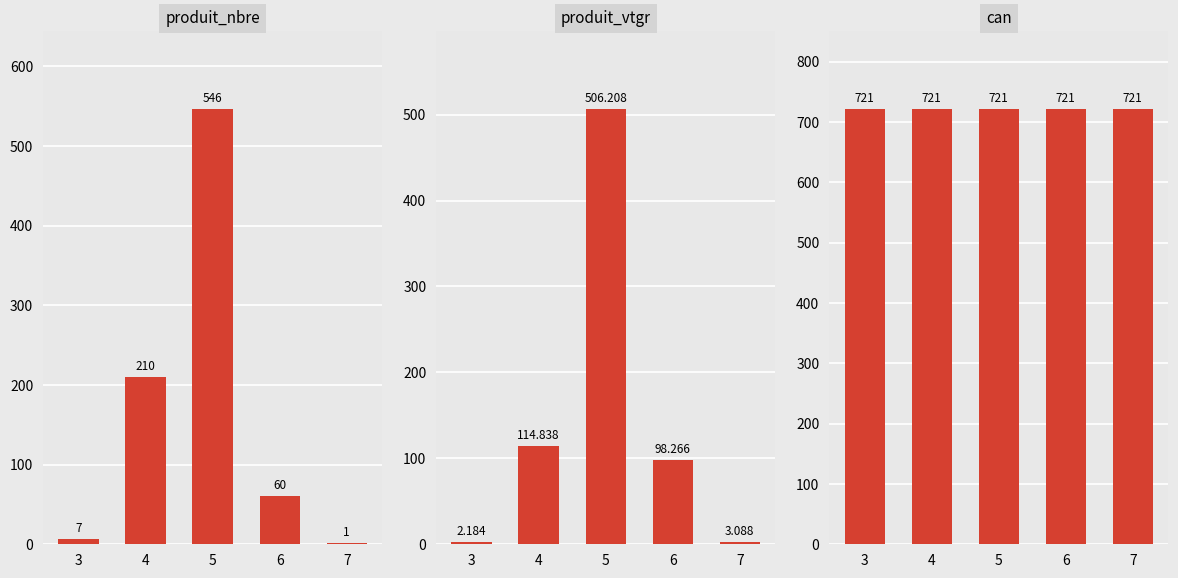

Which series has the largest total across all categories?

can